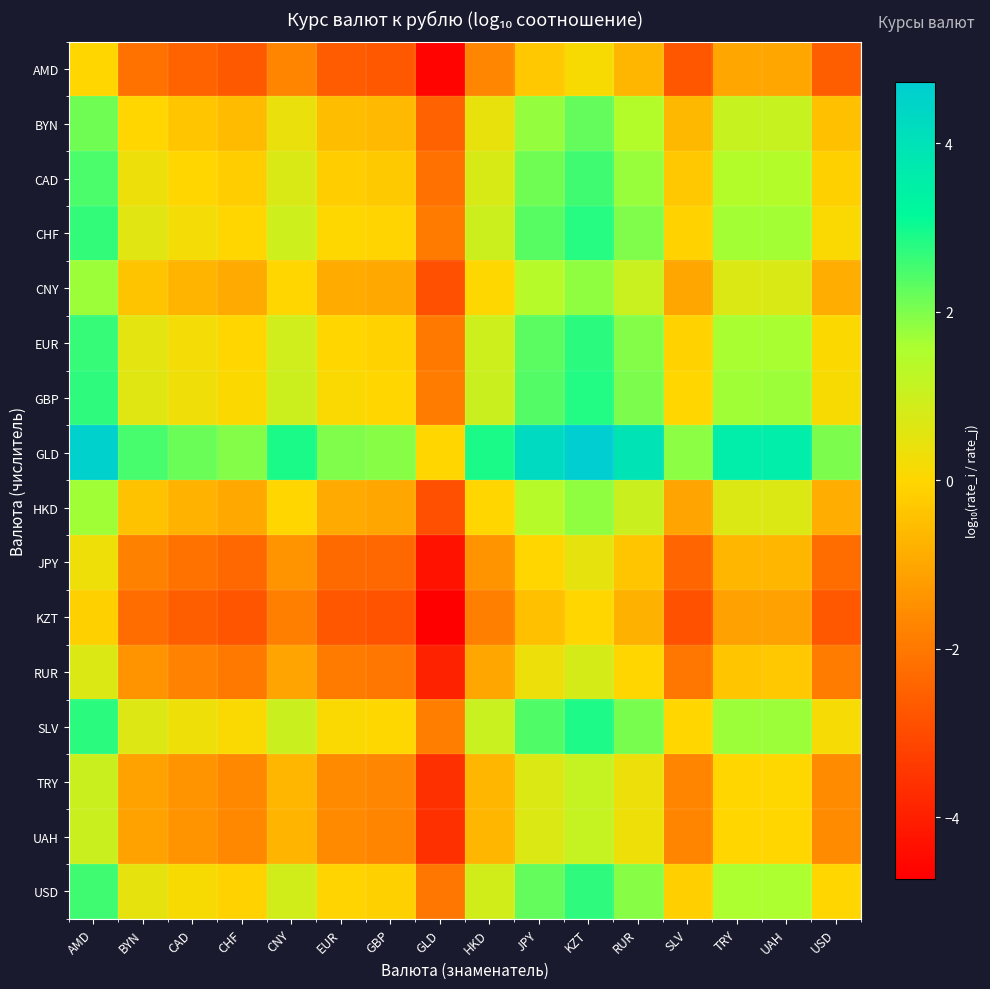

Which label corresponds to the largest value in the chart?

KZT